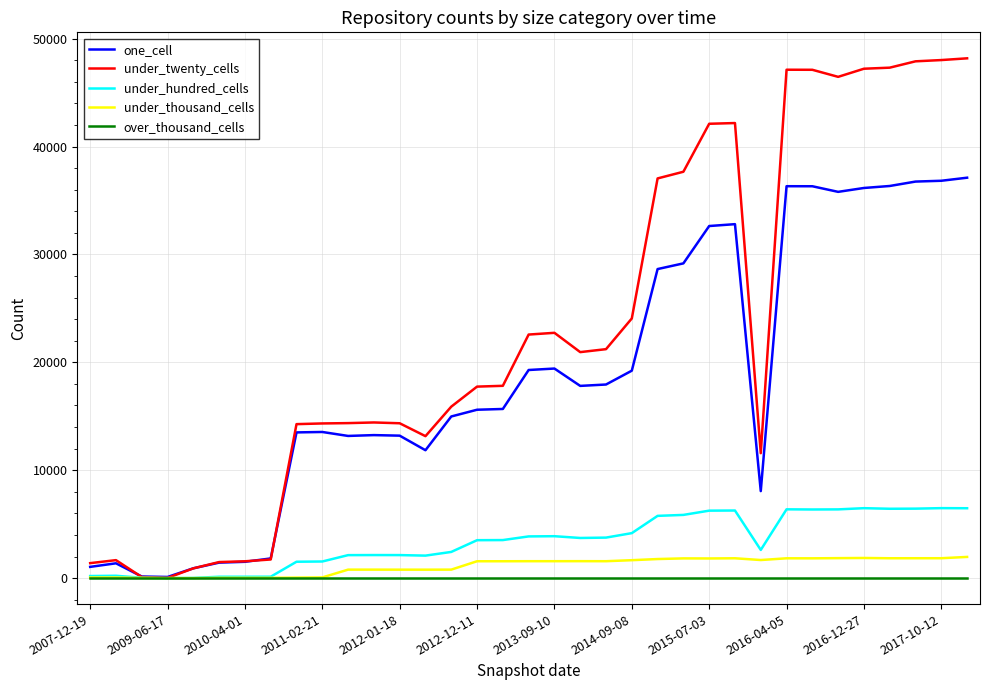

Which series has the widest spread of values?

under_twenty_cells